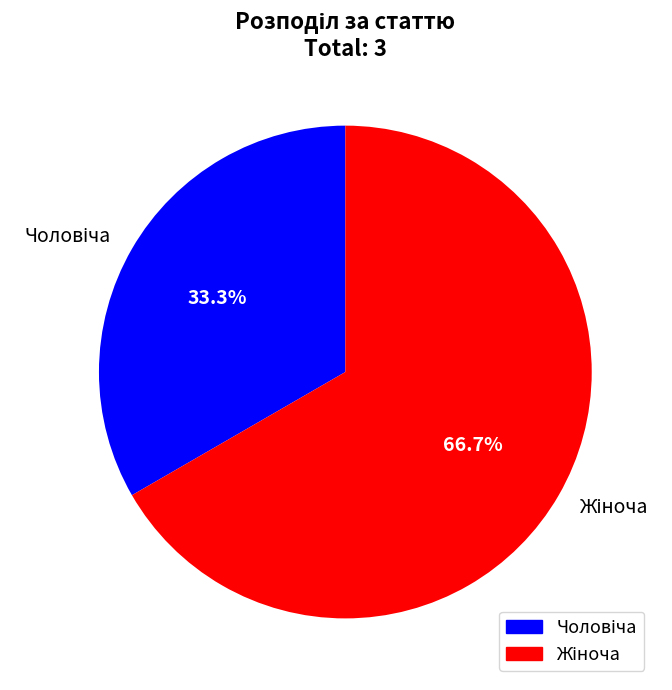

Is there a majority slice in this chart?

Yes